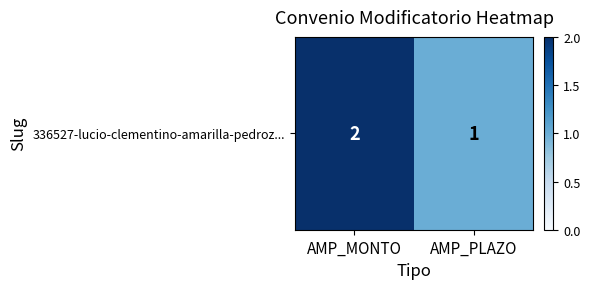

Between AMP_MONTO and AMP_PLAZO, which is larger?

AMP_MONTO